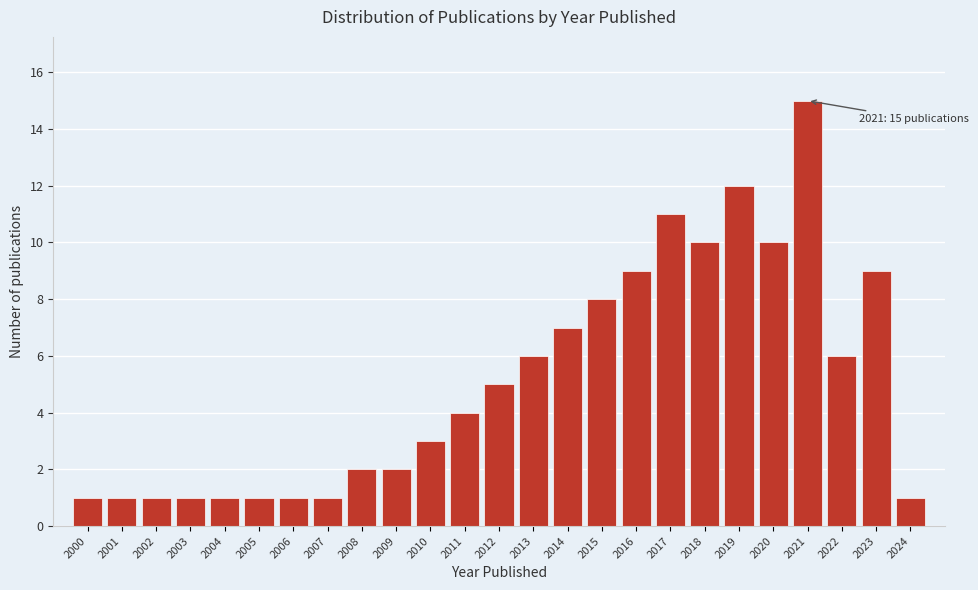

Over which range of the x-axis is the bar tallest?

2020.5 to 2021.5